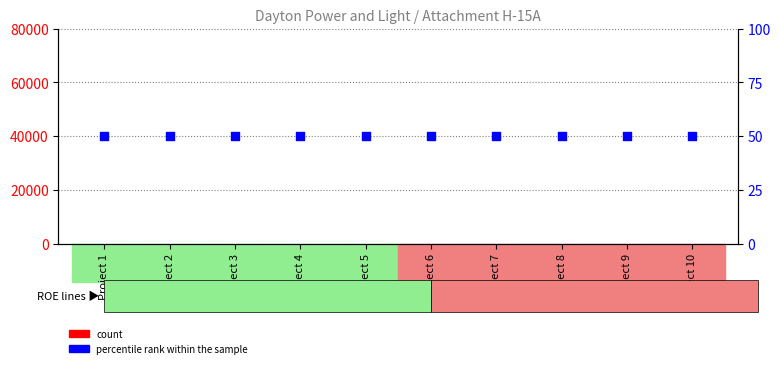

Which series has the widest spread of Y values?

count